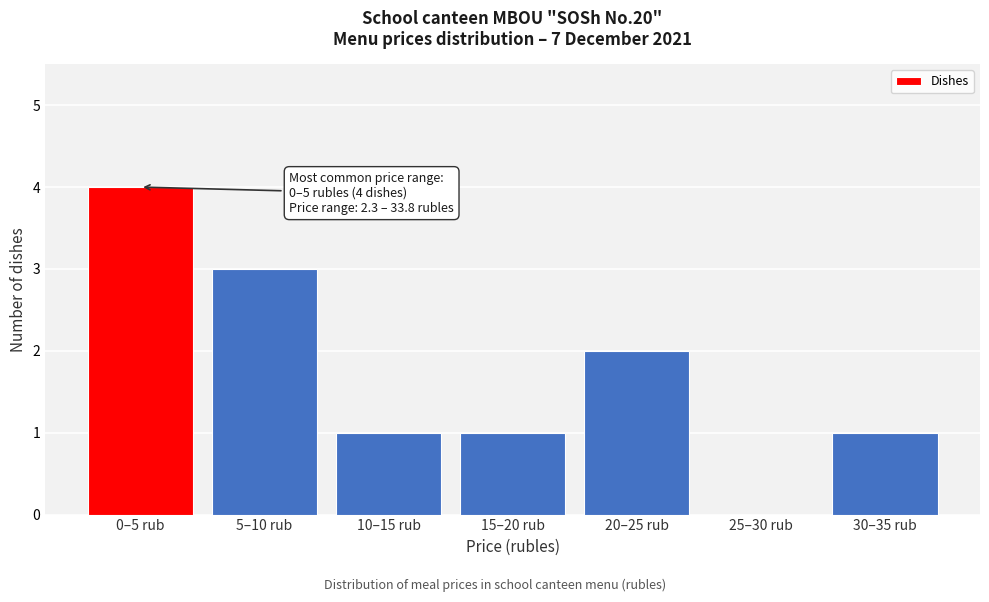

Reading right to left, extract all data points from this chart.

30–35 rub=1	25–30 rub=0	20–25 rub=2	15–20 rub=1	10–15 rub=1	5–10 rub=3	0–5 rub=4